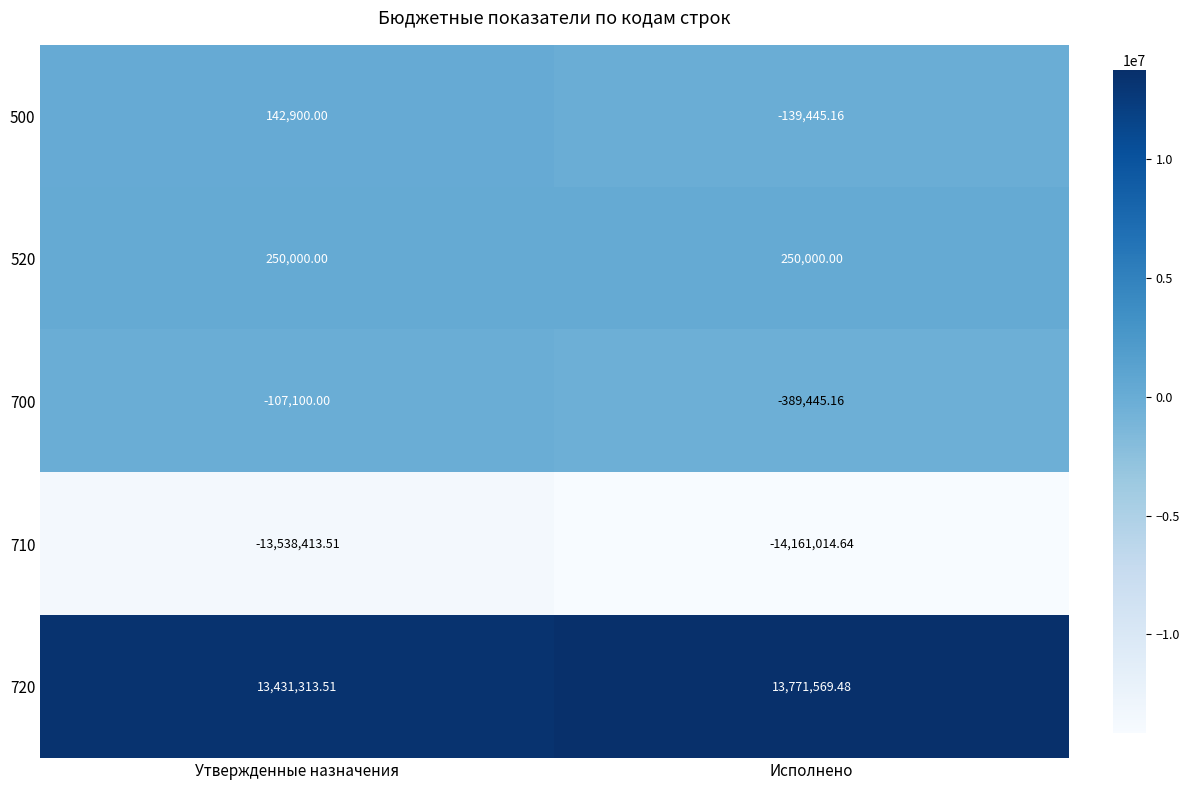

Between Утвержденные назначения and Исполнено, which series saw the biggest shift?

710